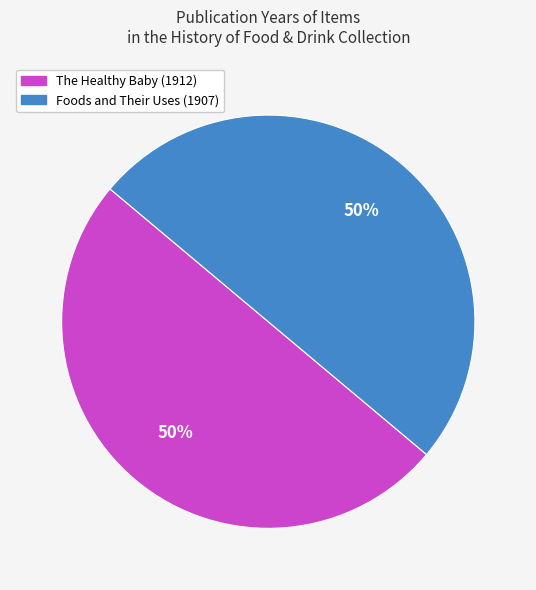

Is it true that The Healthy Baby (1912) is 36% of the pie?

False